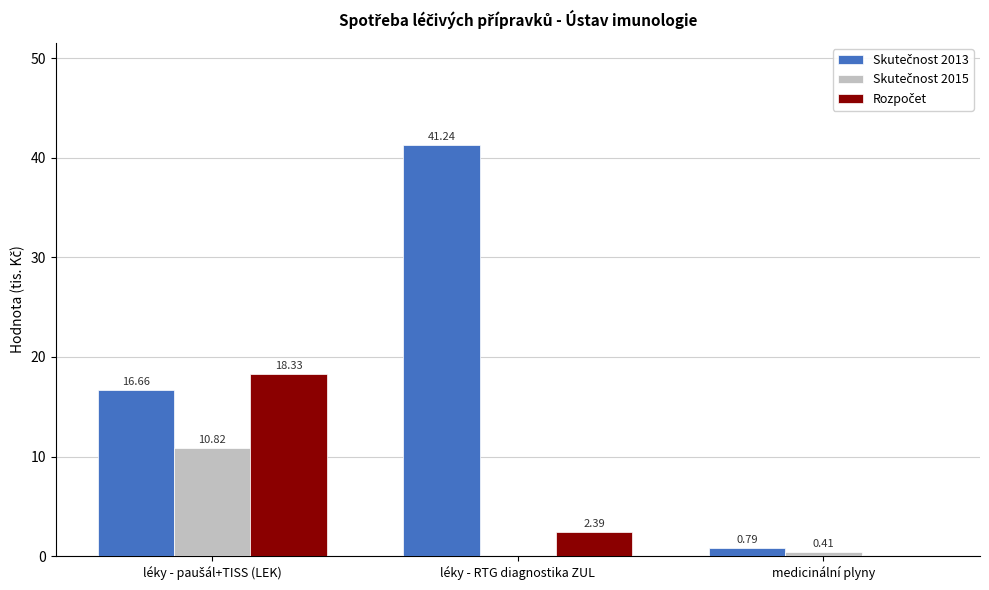

What is the total value across all series at medicinální plyny?

1.2